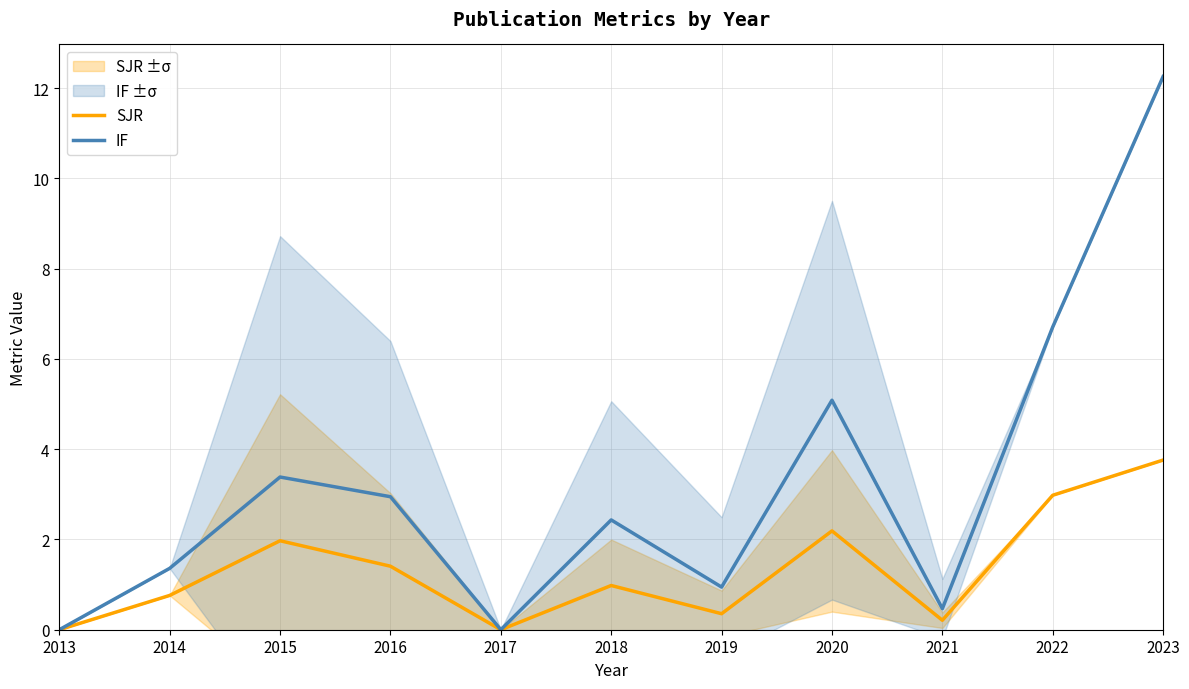

List the series in order of their peak value, highest first.

IF, SJR